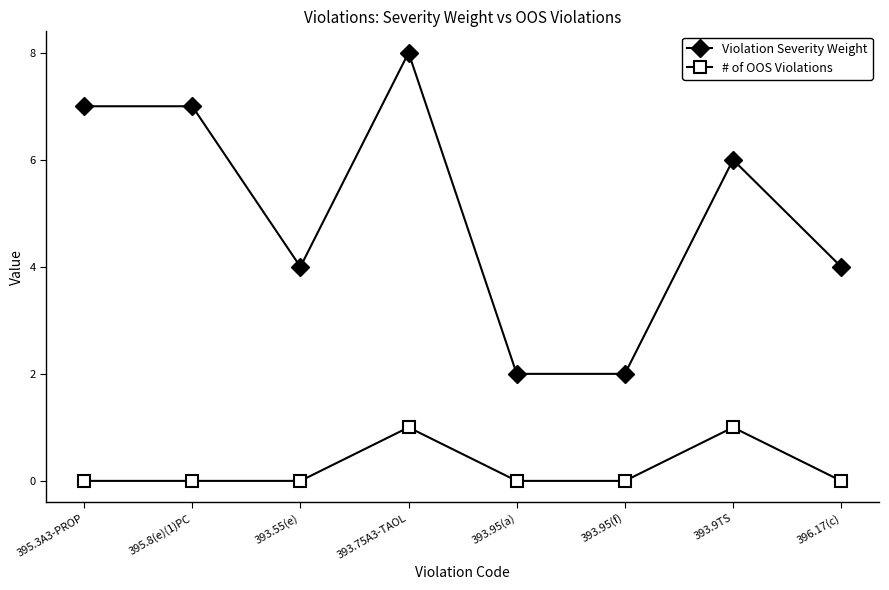

True or false: # of OOS Violations and Violation Severity Weight cross at least once.

False